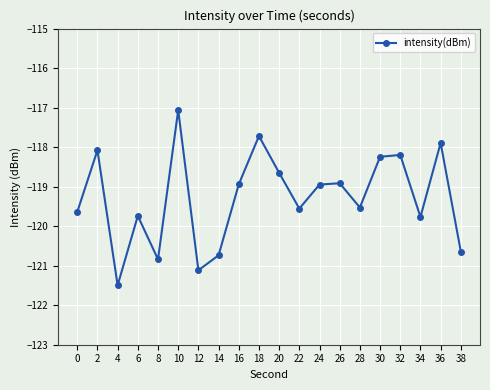

True or false: there are more than 0 points higher than both neighbors.

True